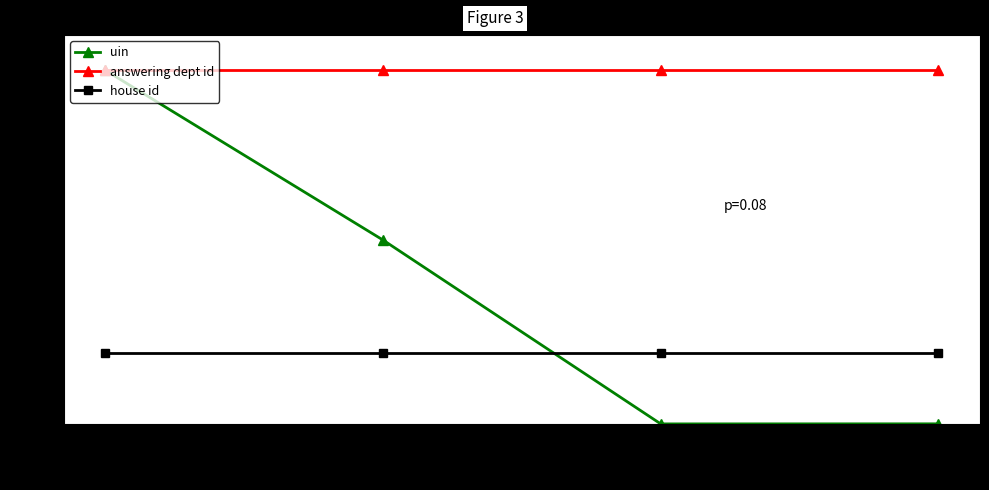

Rank the categories by house id value from lowest to highest.

2021-01-25, 2021-01-20, 2021-01-14, 2021-01-14